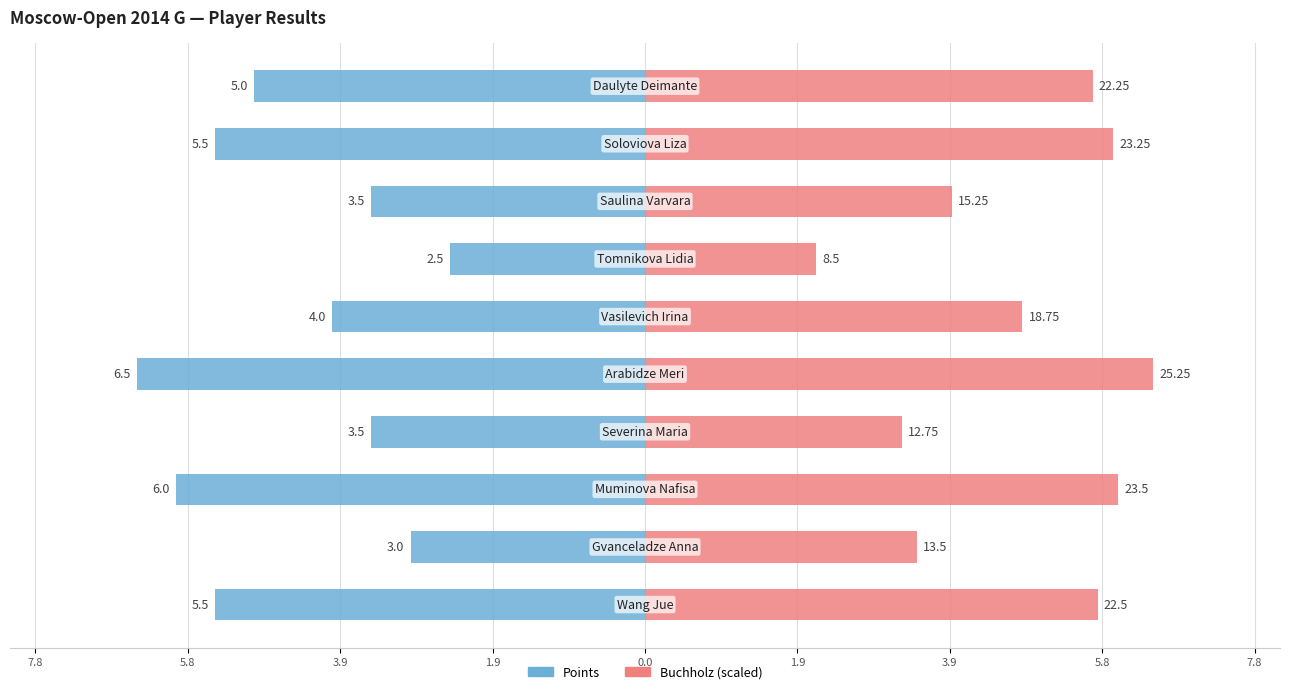

Are the bars horizontal?

Yes